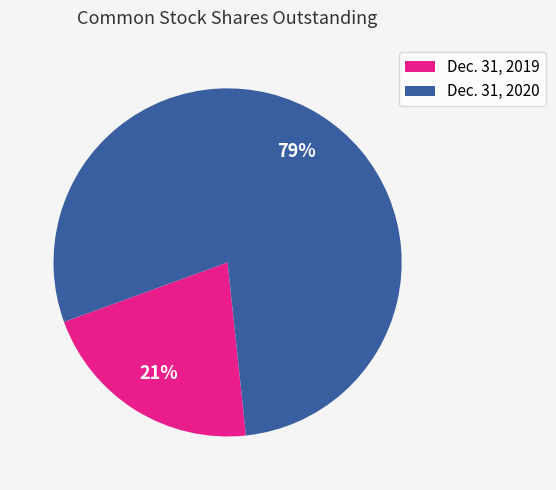

How many slices are in this pie chart?

2